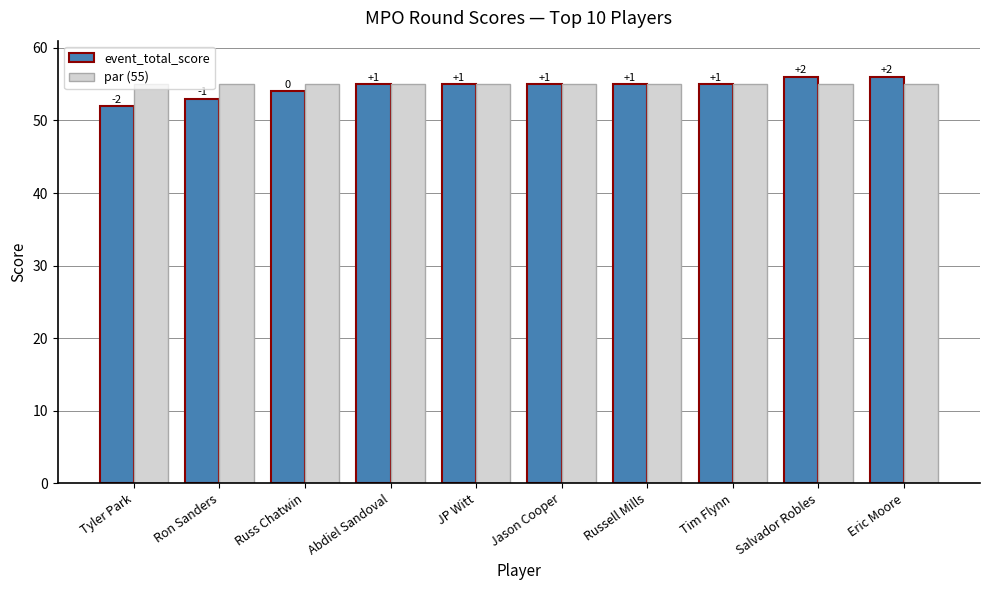

Rank the series at Abdiel Sandoval from highest to lowest value.

event_total_score, par (55)